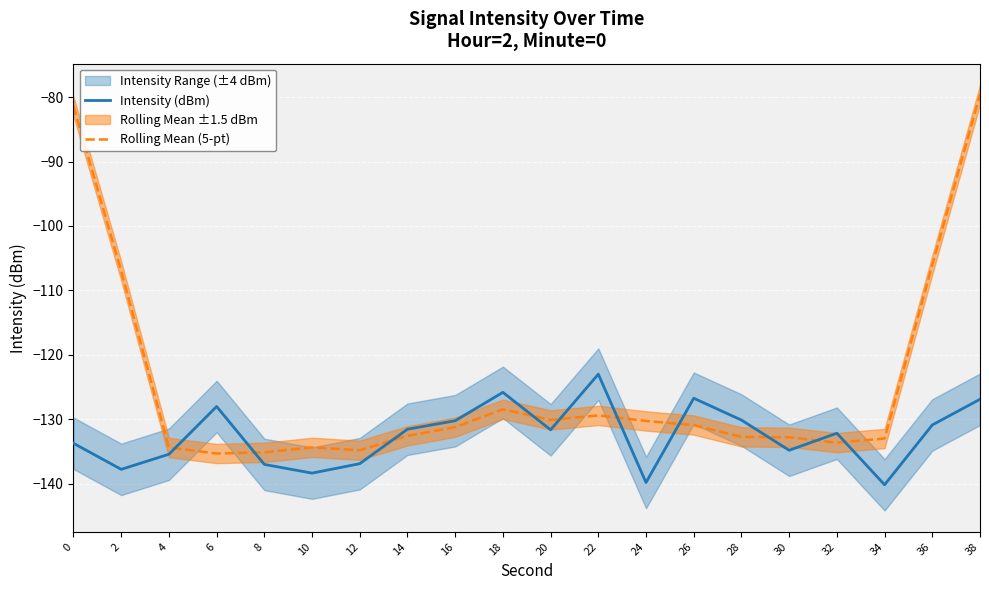

Which category has the lowest value in the Rolling Mean (5-pt) series?

6